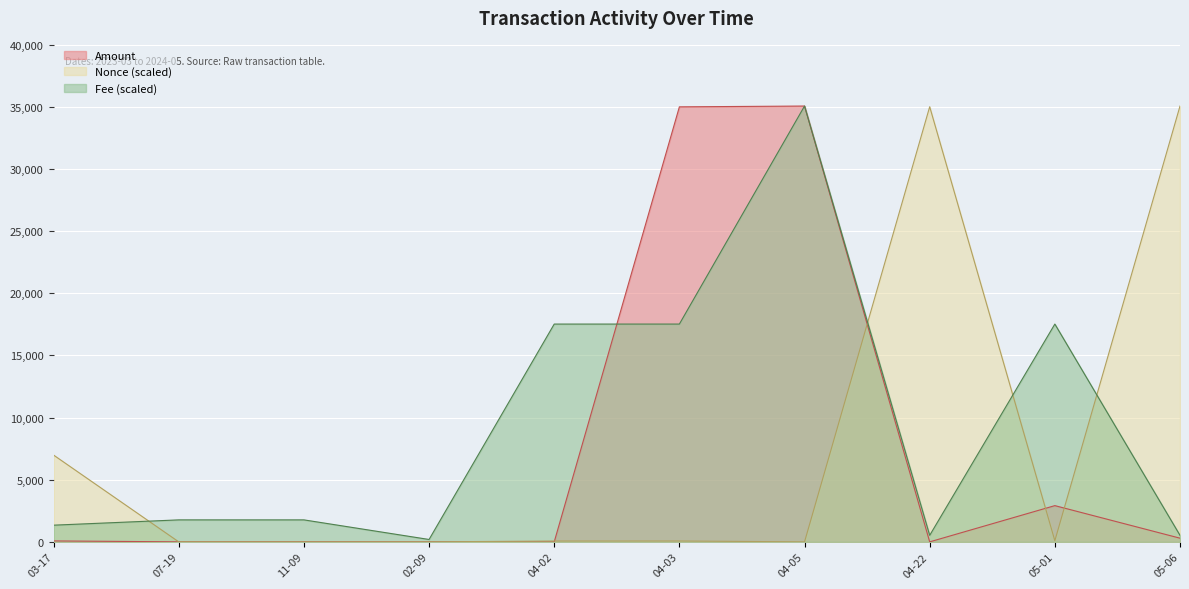

The value of Amount at 05-01 is 854.8. True or false?

False